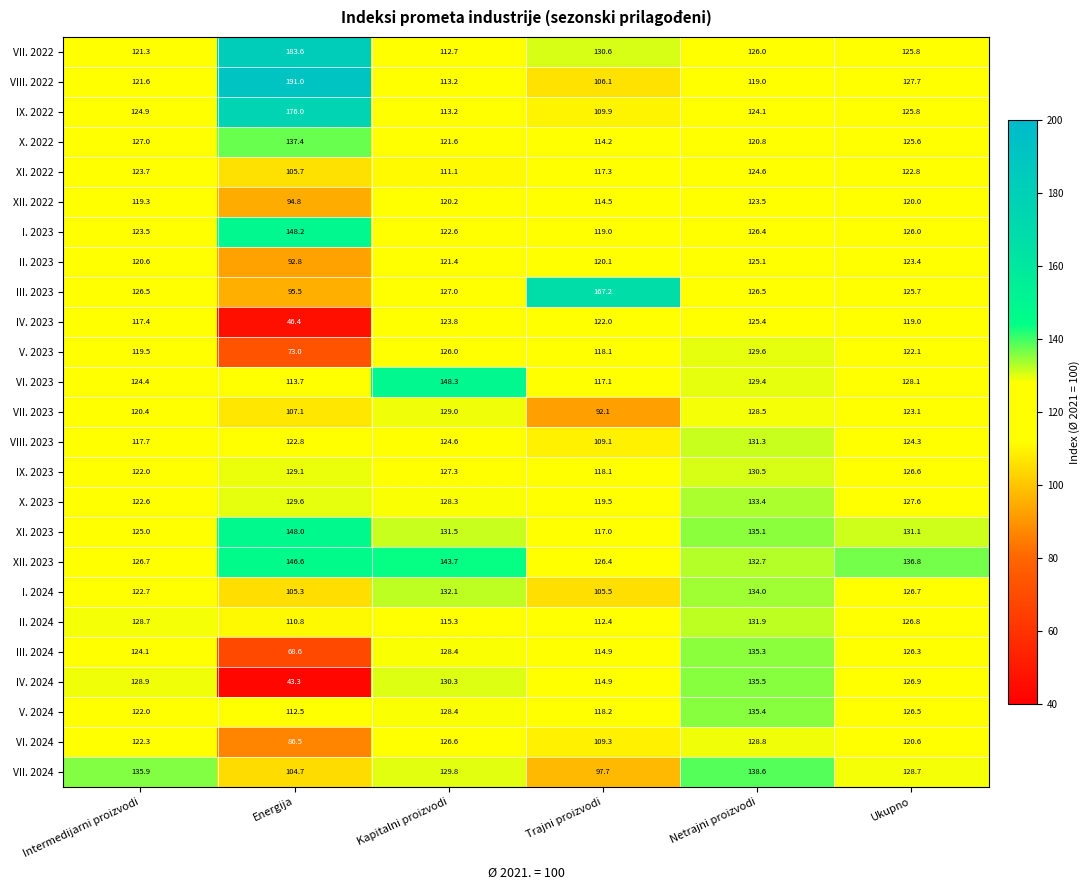

What is the total value across all series at Energija?

2873.0